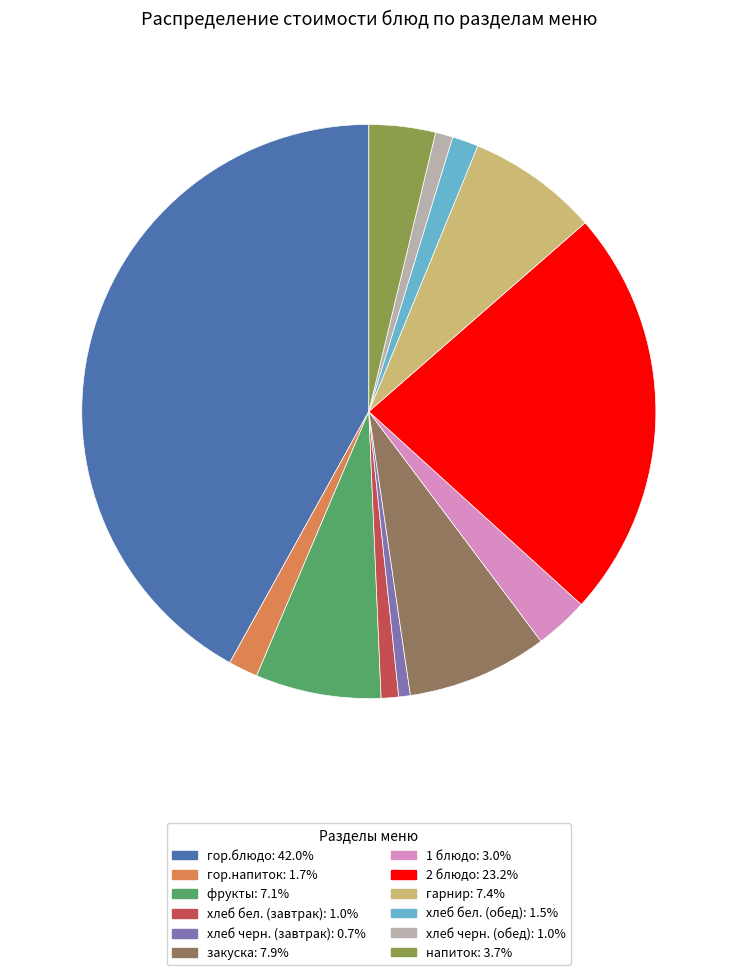

Does any single category account for the majority?

No